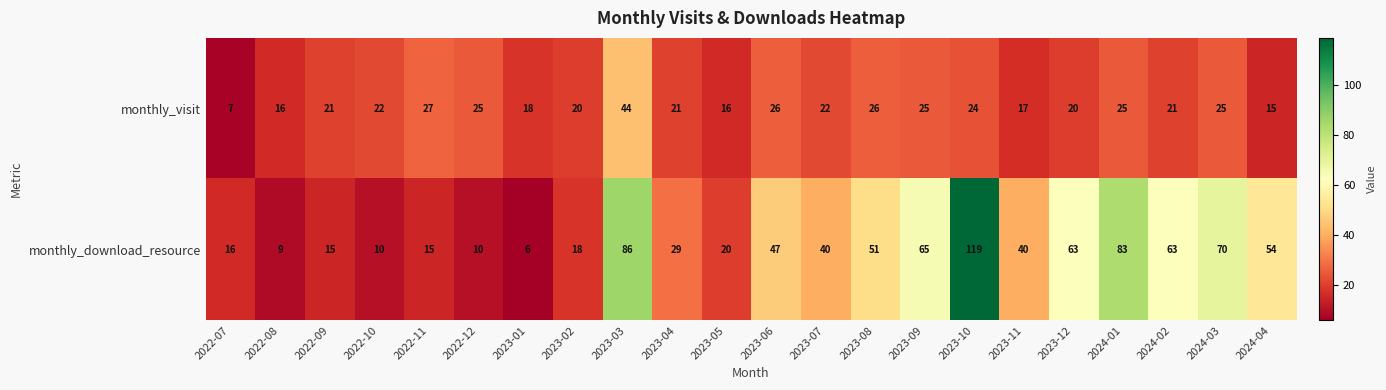

What value does the monthly_download_resource series have at 2022-10?

10